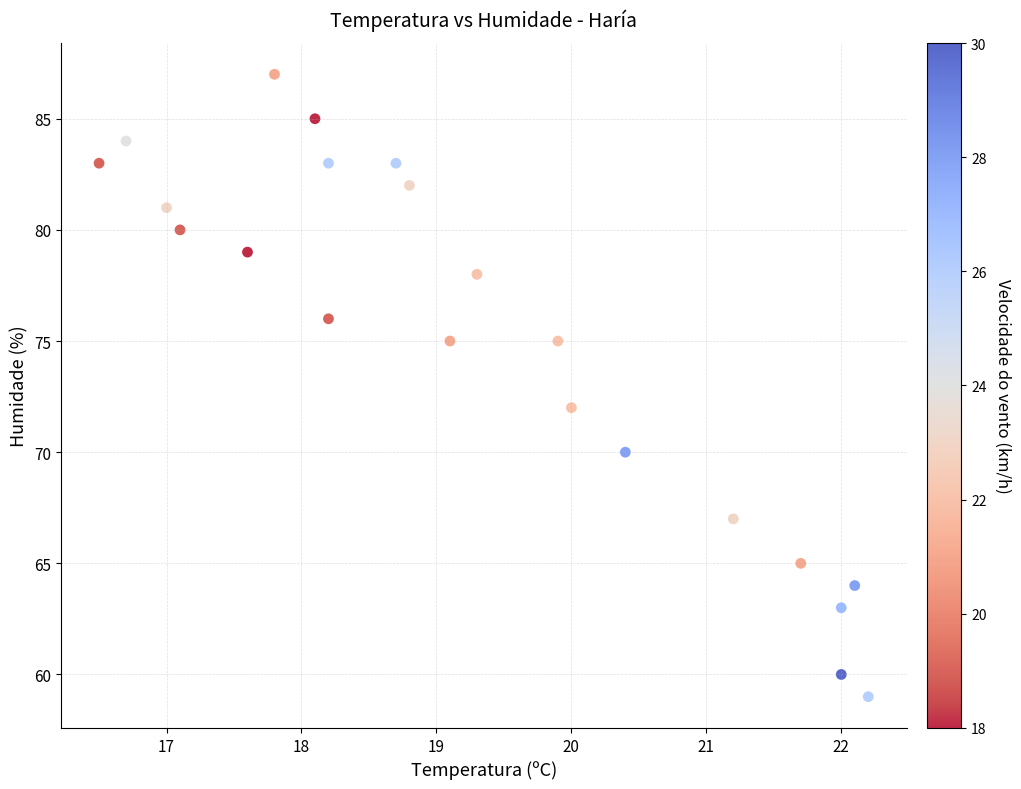

What is the range of Y values (max minus min)?

28